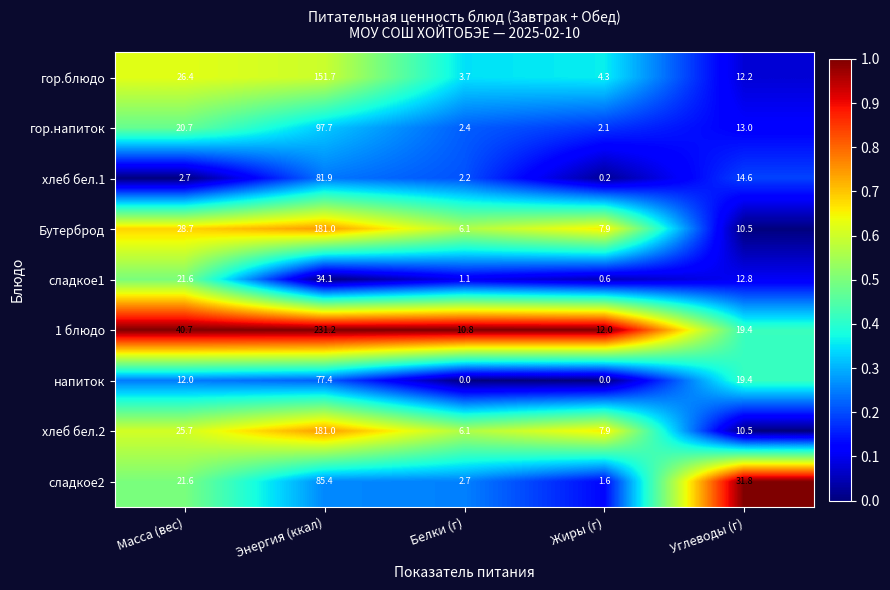

What is the difference between the second highest and minimum values in the сладкое1 series?

21.0